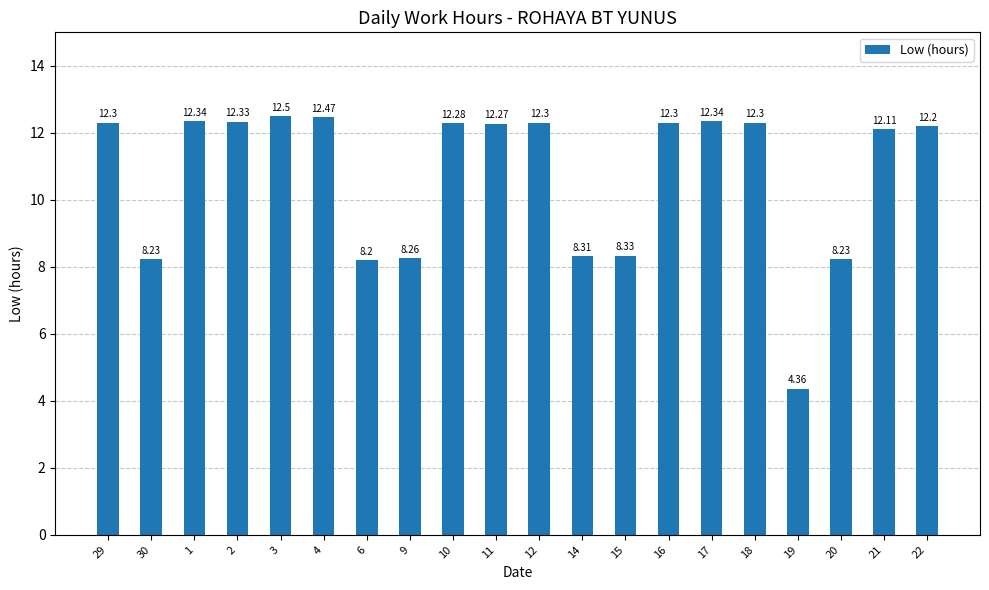

How many categories are shown in the chart?

20